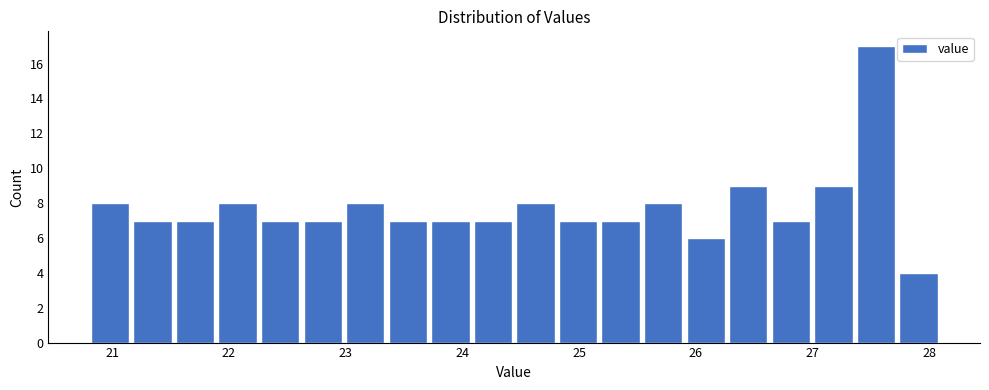

Read against the x-axis, roughly where is the centre of the tallest bar?

27.5